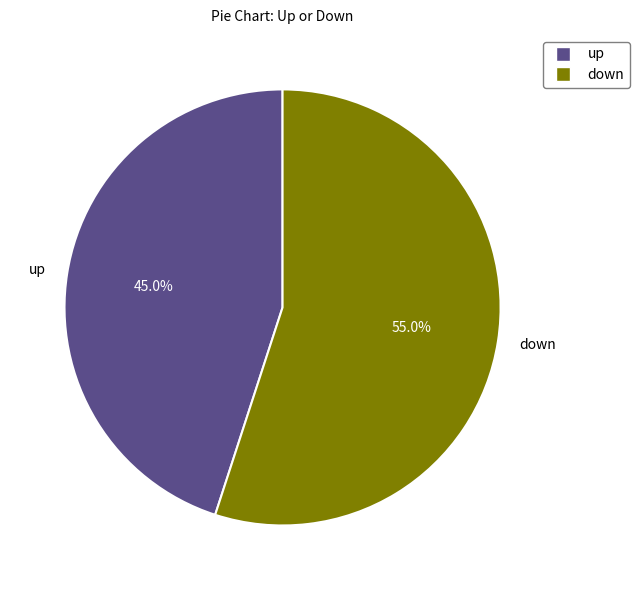

Is there a majority slice in this chart?

Yes